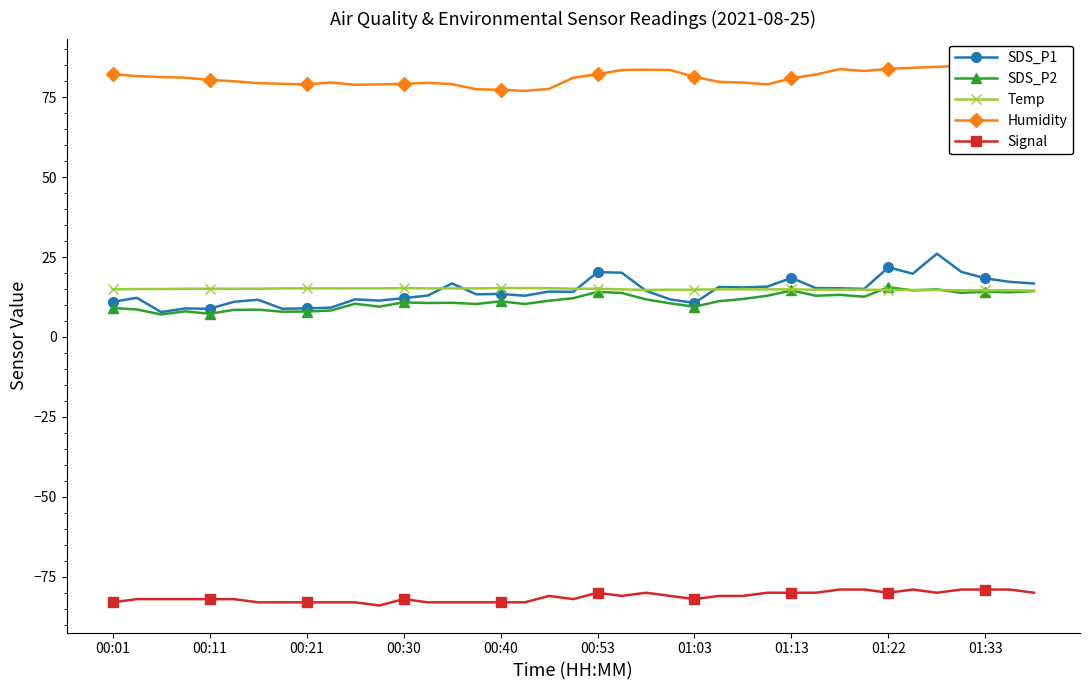

True or false: SDS_P1 and Signal cross at least once.

False